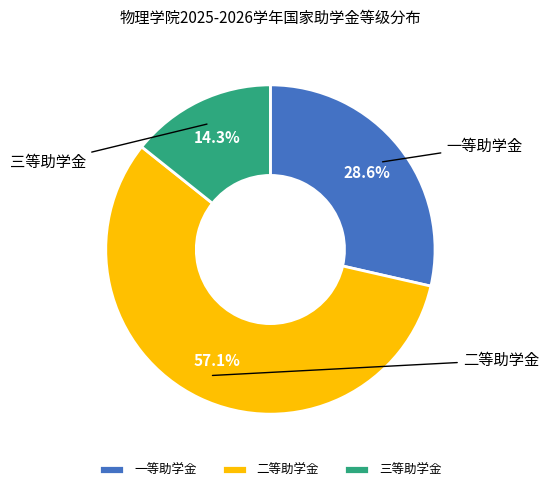

How many slices are in this pie chart?

3